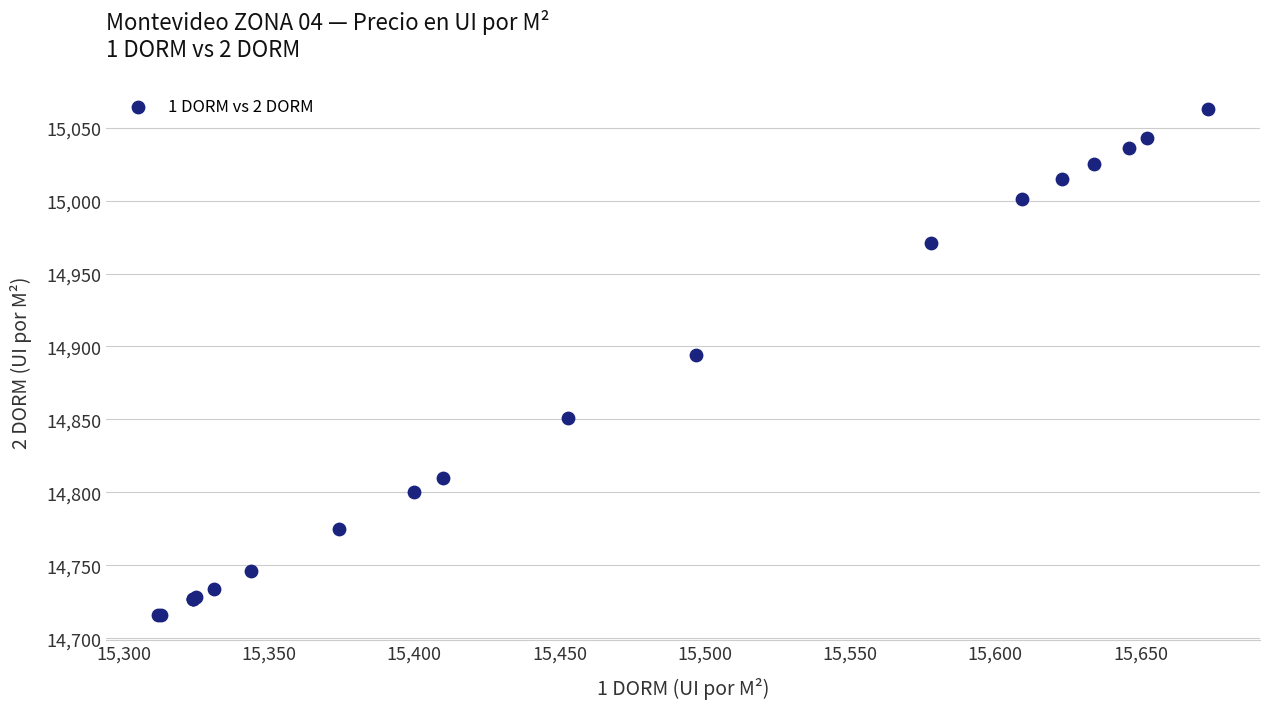

What Y value in the scatter plot is closest to 14889?

14894